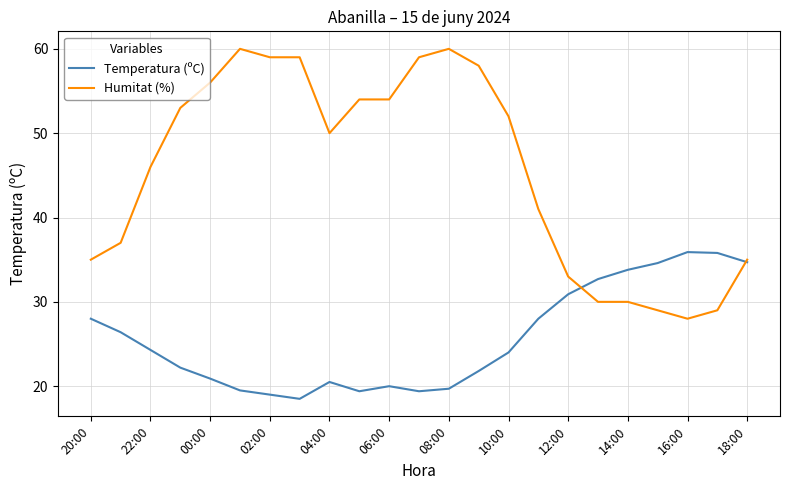

What is the average value of the Temperatura (ºC) series?

25.7